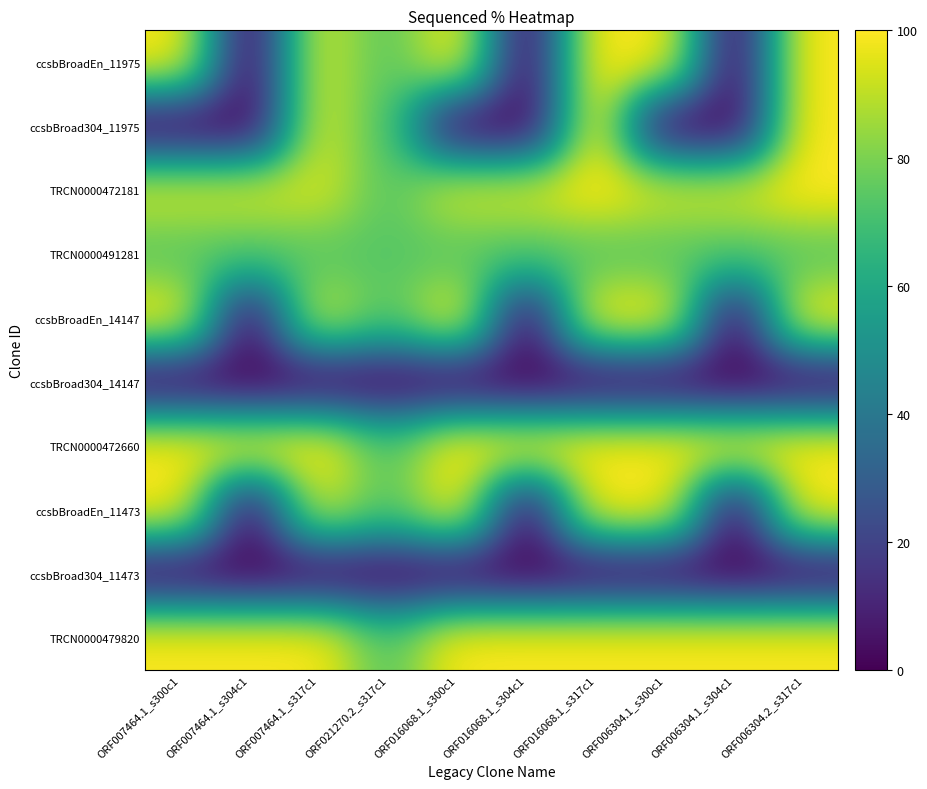

What is the difference between the highest and lowest values at ORF006304.1_s304c1?

100.0